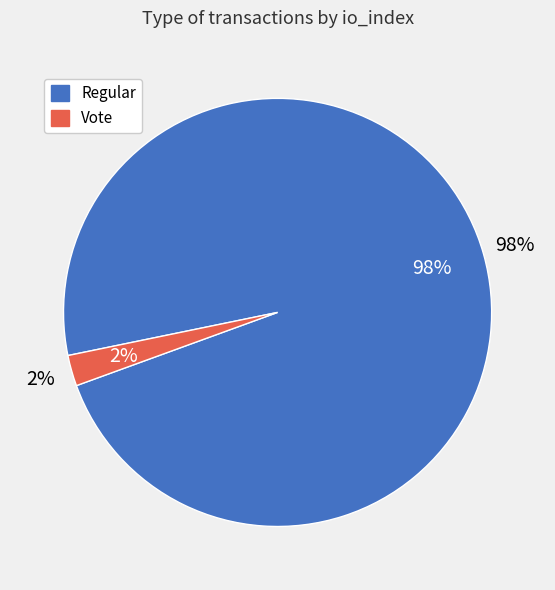

Is there a majority slice in this chart?

Yes